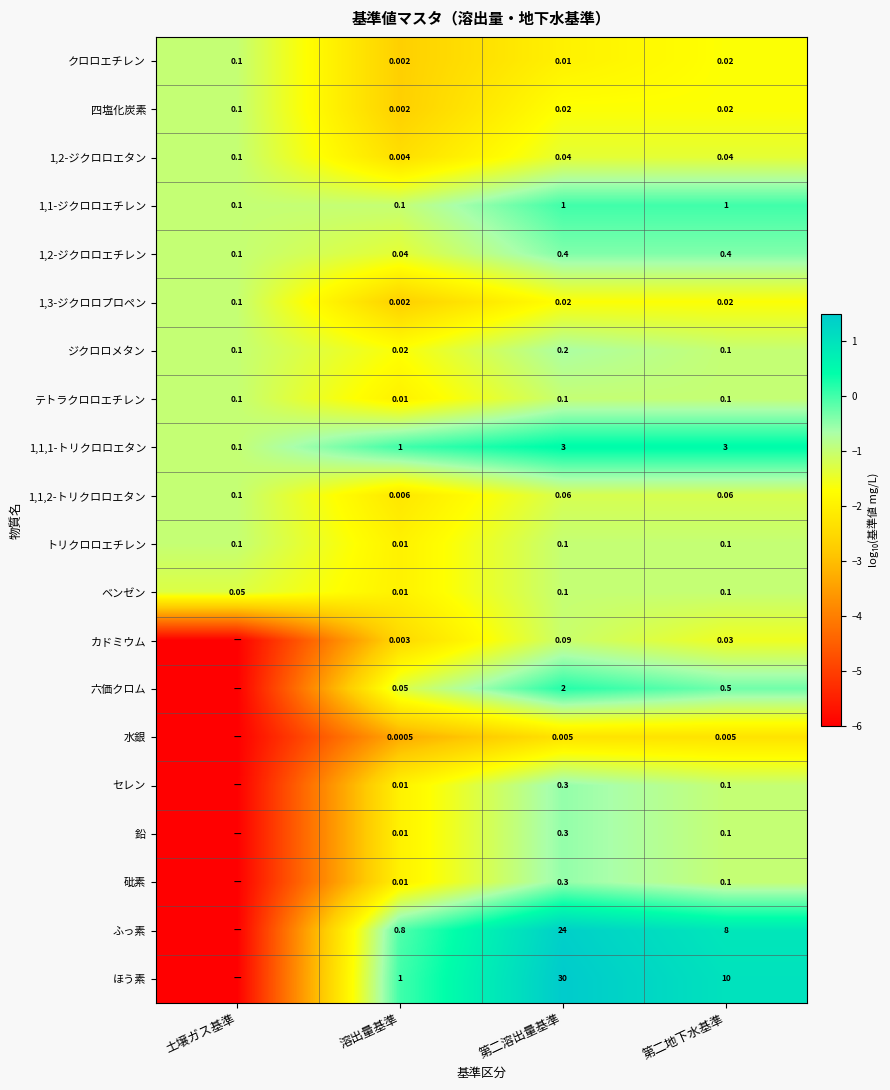

Where is テトラクロロエチレン nearest to the value 0?

溶出量基準